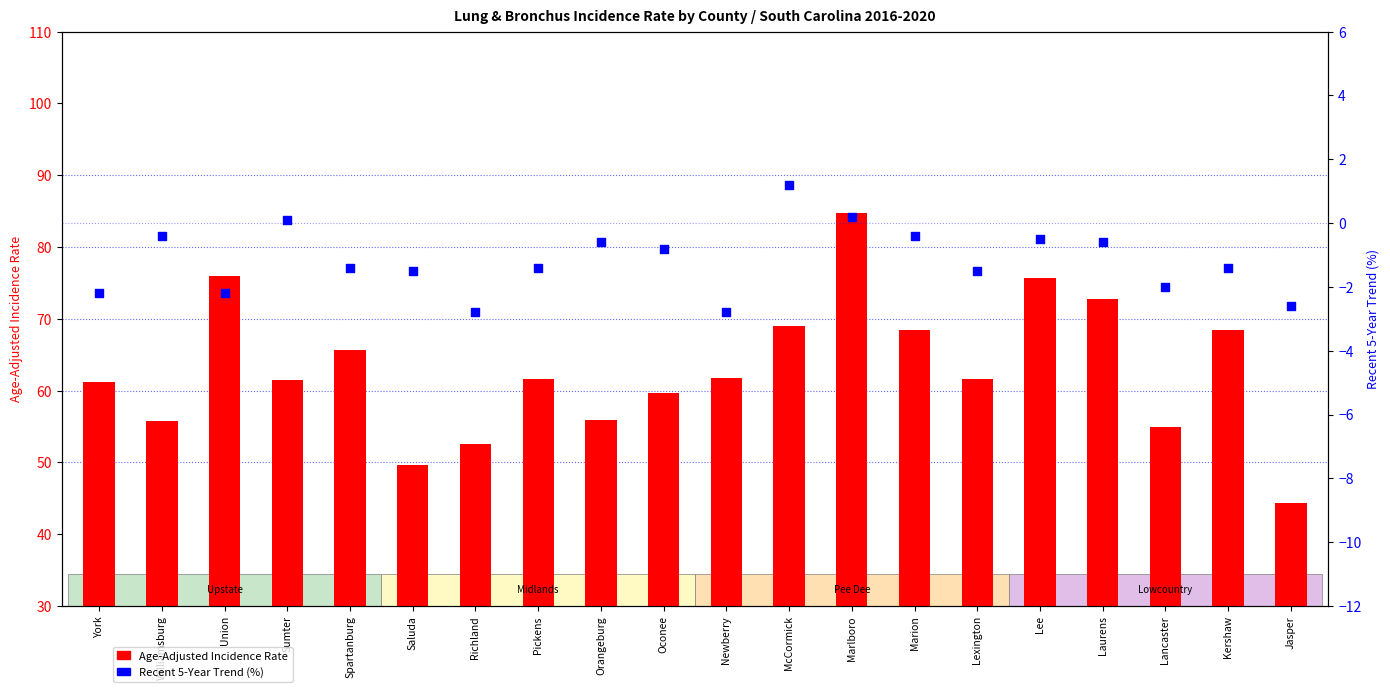

What are all the series names shown in the legend?

Age-Adjusted Incidence Rate, Recent 5-Year Trend